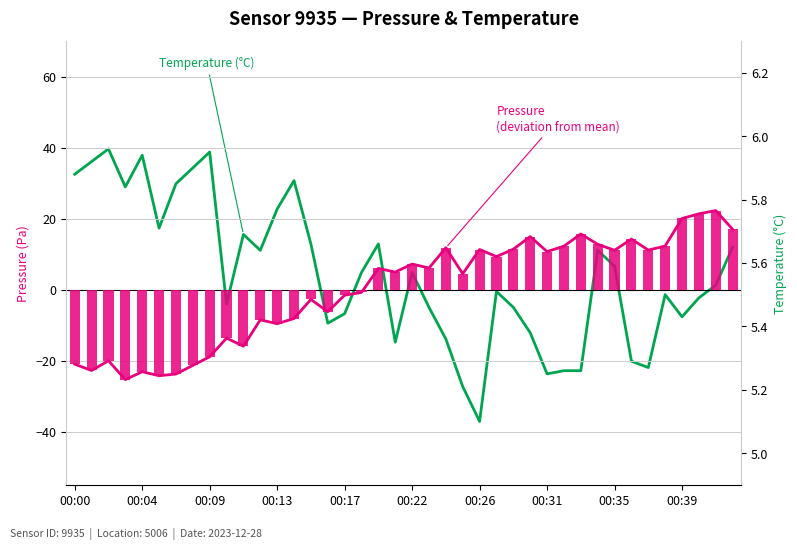

What is the spread (max minus min) of values at 34?

5.9